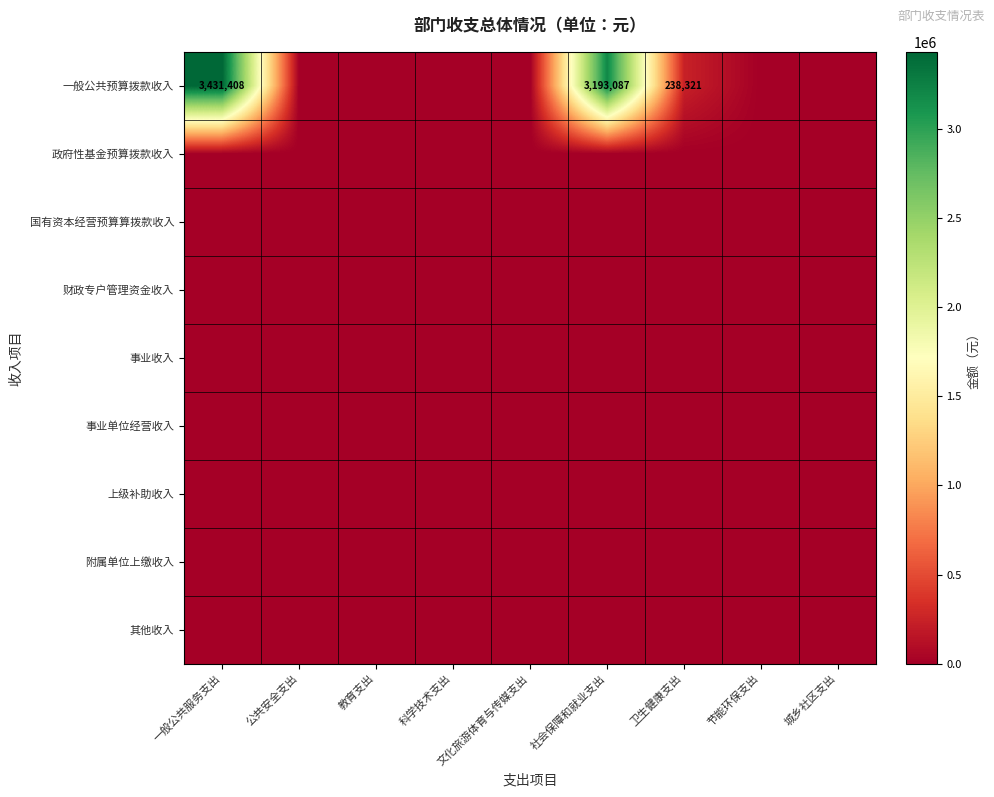

Which series has the largest total across all categories?

一般公共预算拨款收入